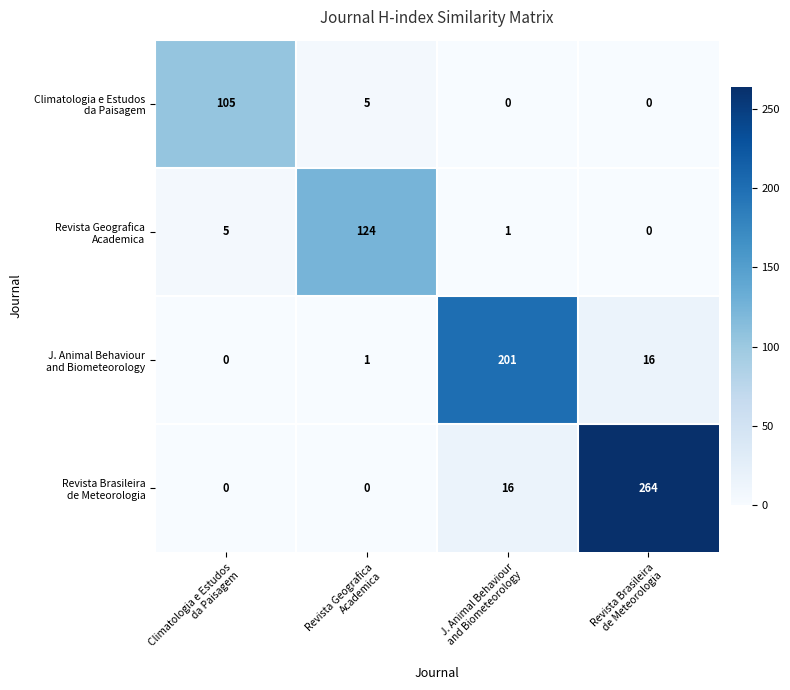

At how many categories does at least one series exceed 89?

4